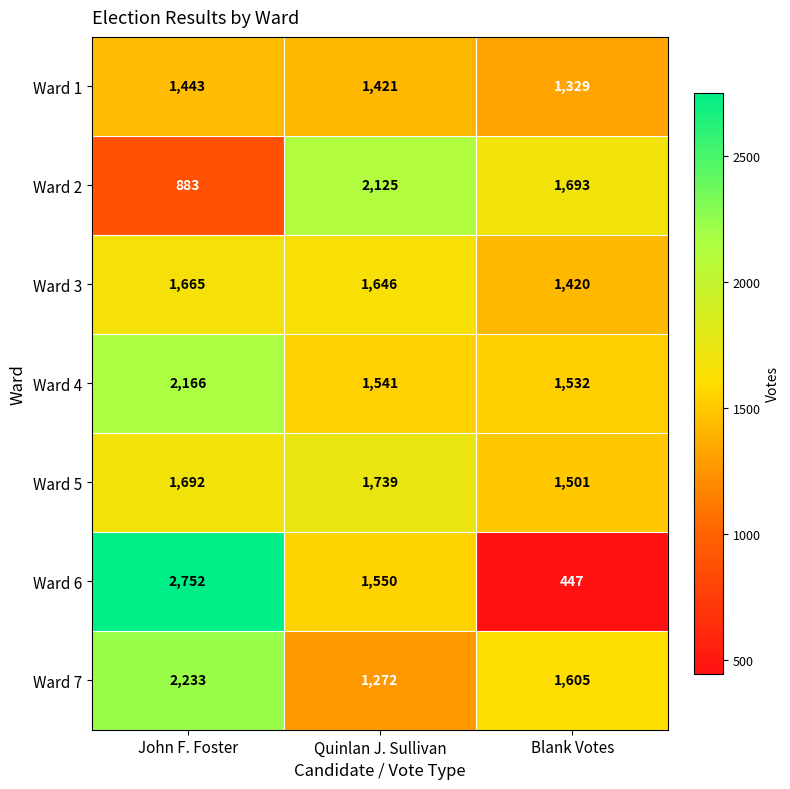

Rank the series at Blank Votes from highest to lowest value.

Ward 2, Ward 7, Ward 4, Ward 5, Ward 3, Ward 1, Ward 6